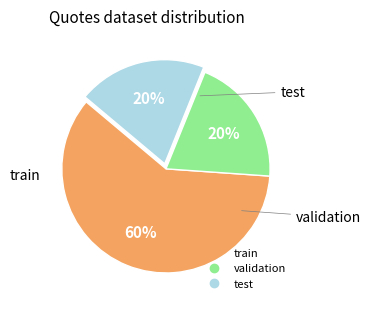

Is there any slice that represents more than half of the pie?

Yes